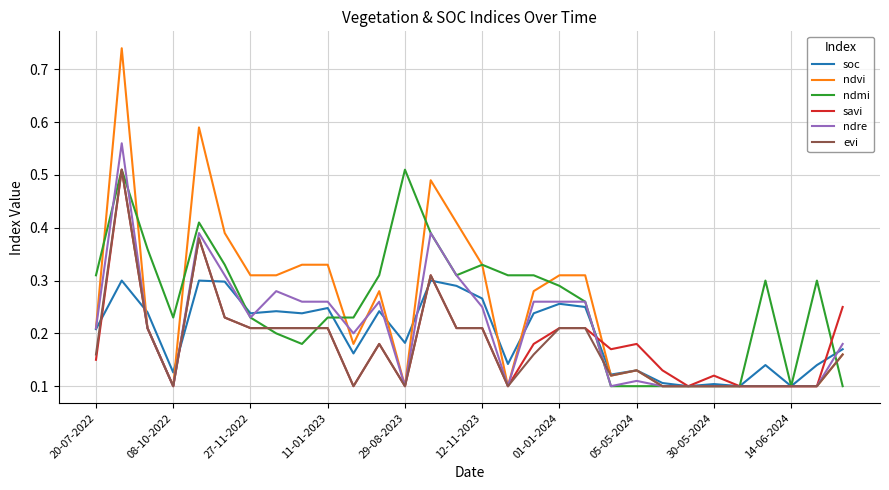

What is the difference between the second highest and second lowest values in the soc series?

0.2